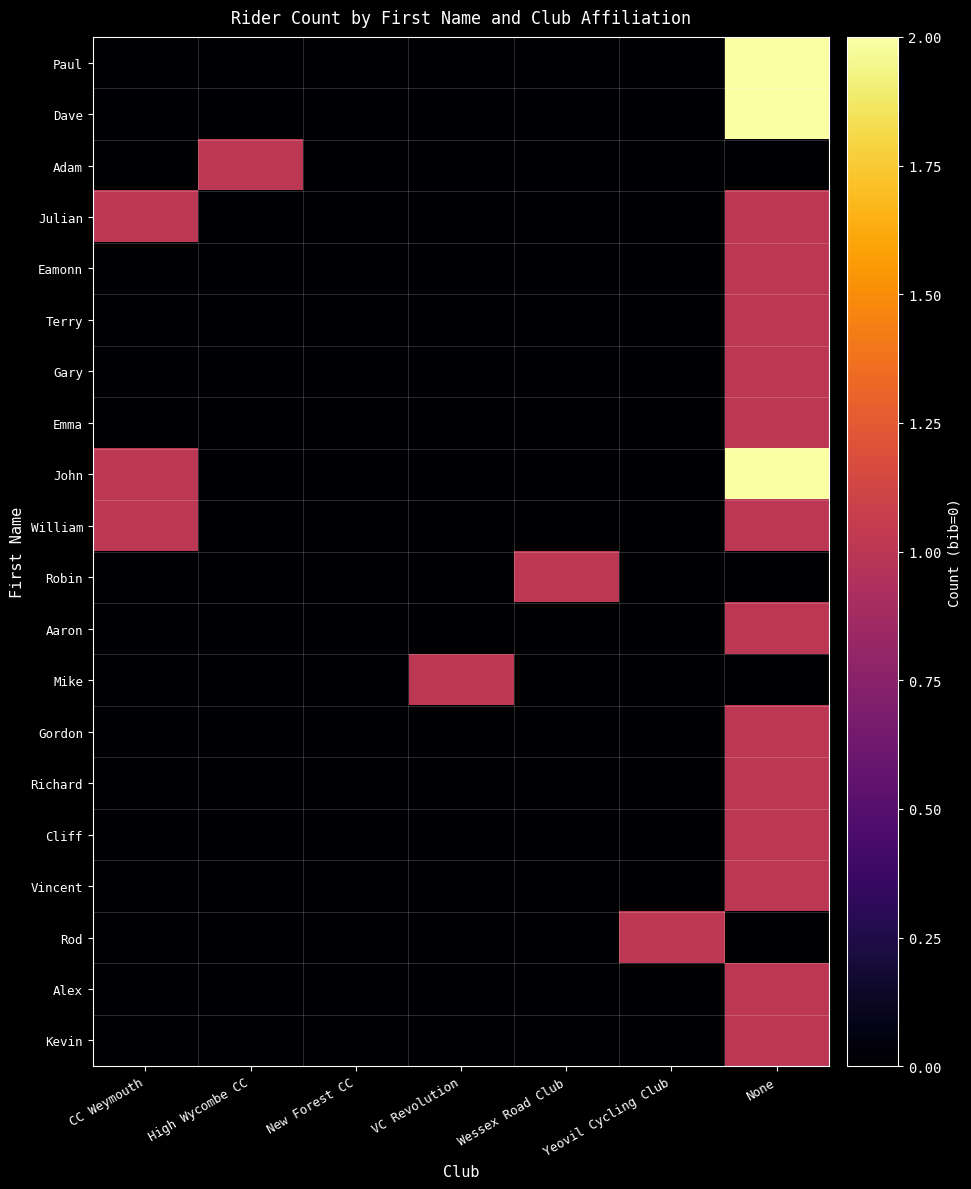

Rank the series at High Wycombe CC from highest to lowest value.

Adam, Paul, Dave, Julian, Eamonn, Terry, Gary, Emma, John, William, Robin, Aaron, Mike, Gordon, Richard, Cliff, Vincent, Rod, Alex, Kevin